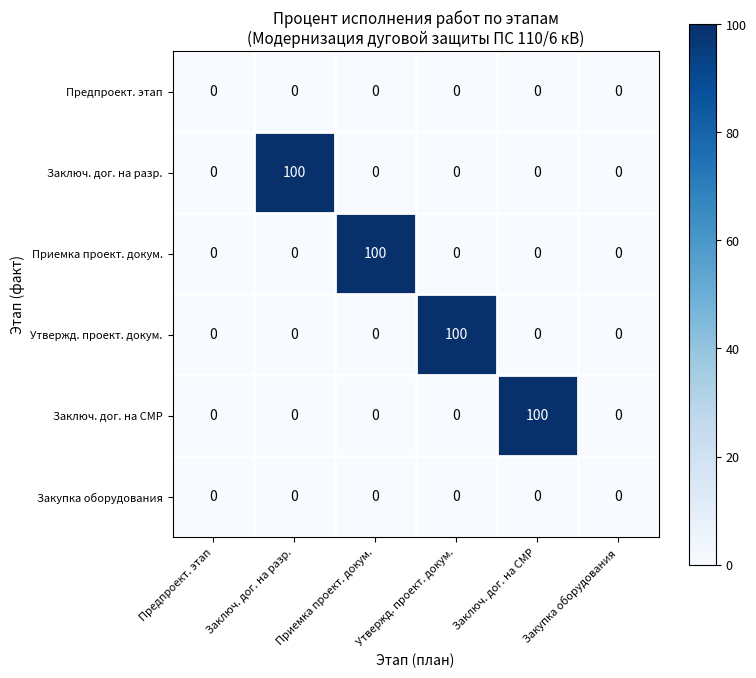

What is the spread (max minus min) of values at Заключ. дог. на СМР?

100